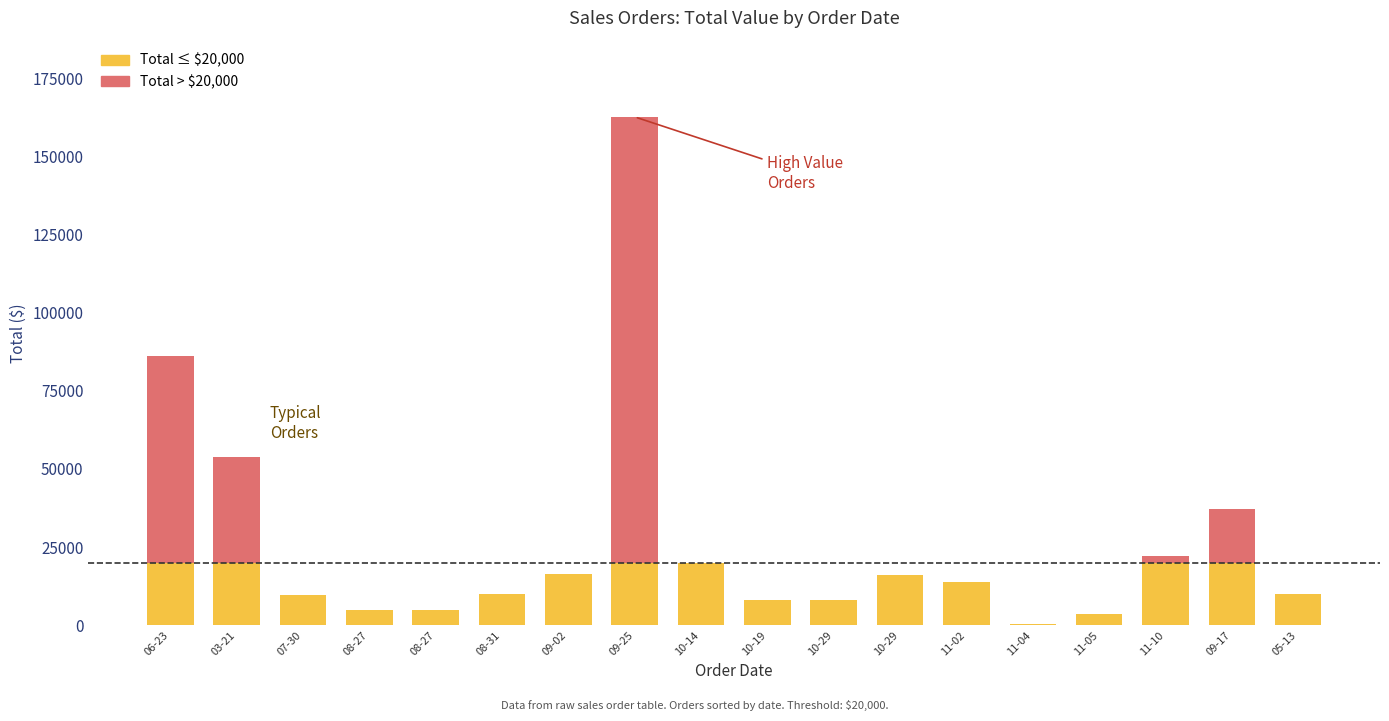

Are the bars grouped side by side (vs. stacked)?

No